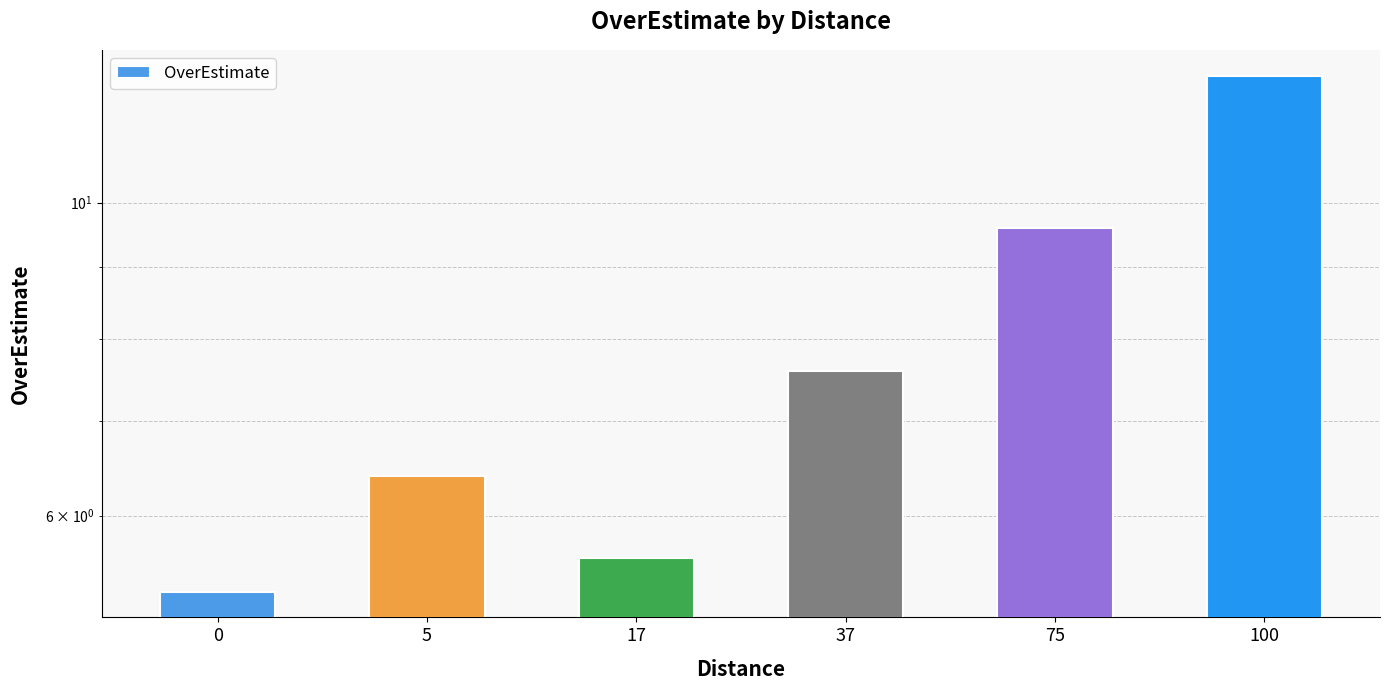

Approximately how many times larger is the value at 5 compared to 75?

0.7